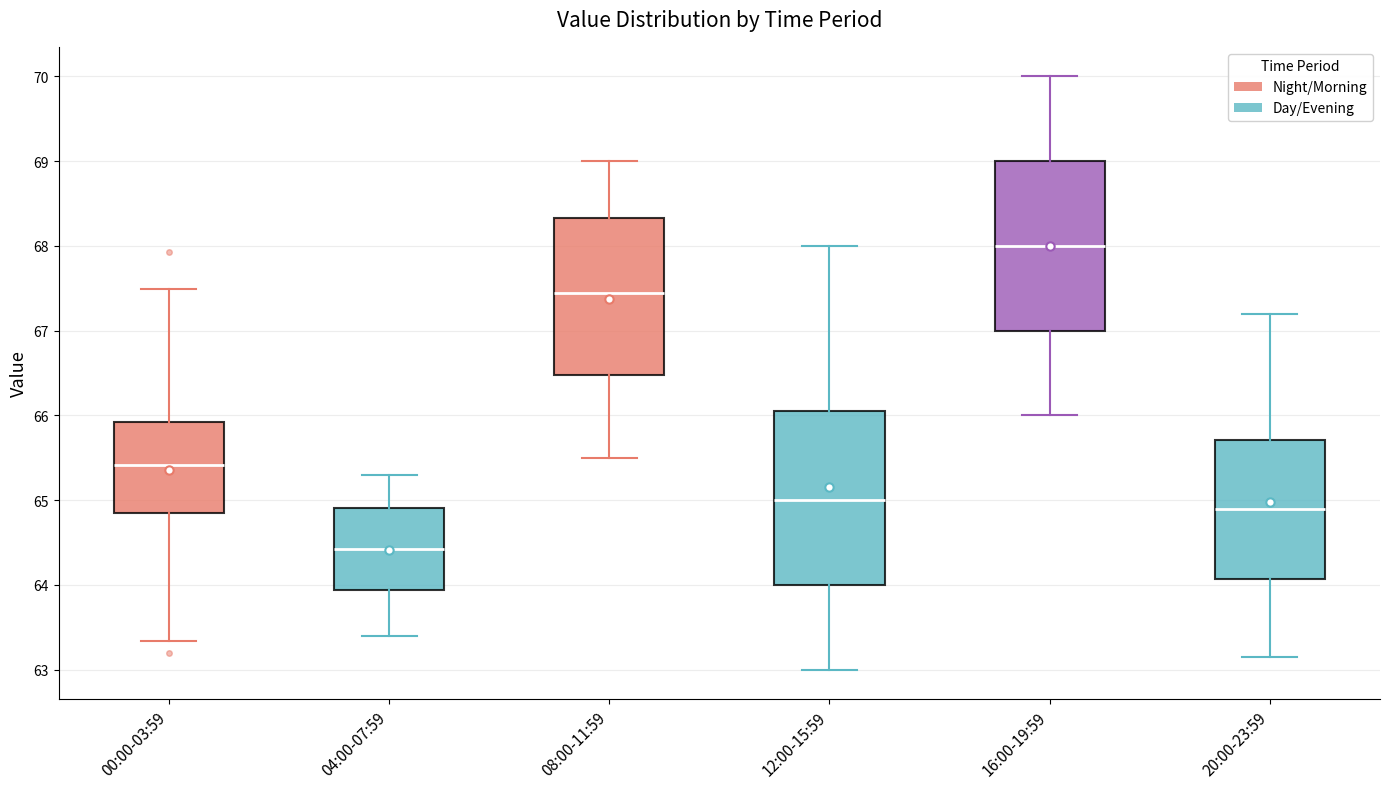

Which box's median line is the lowest?

04:00-07:59